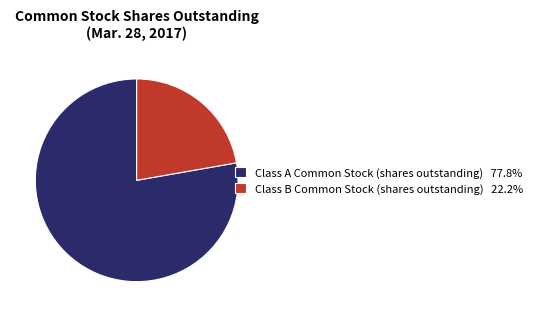

Which slice is the smallest?

Class B Common Stock (shares outstanding)